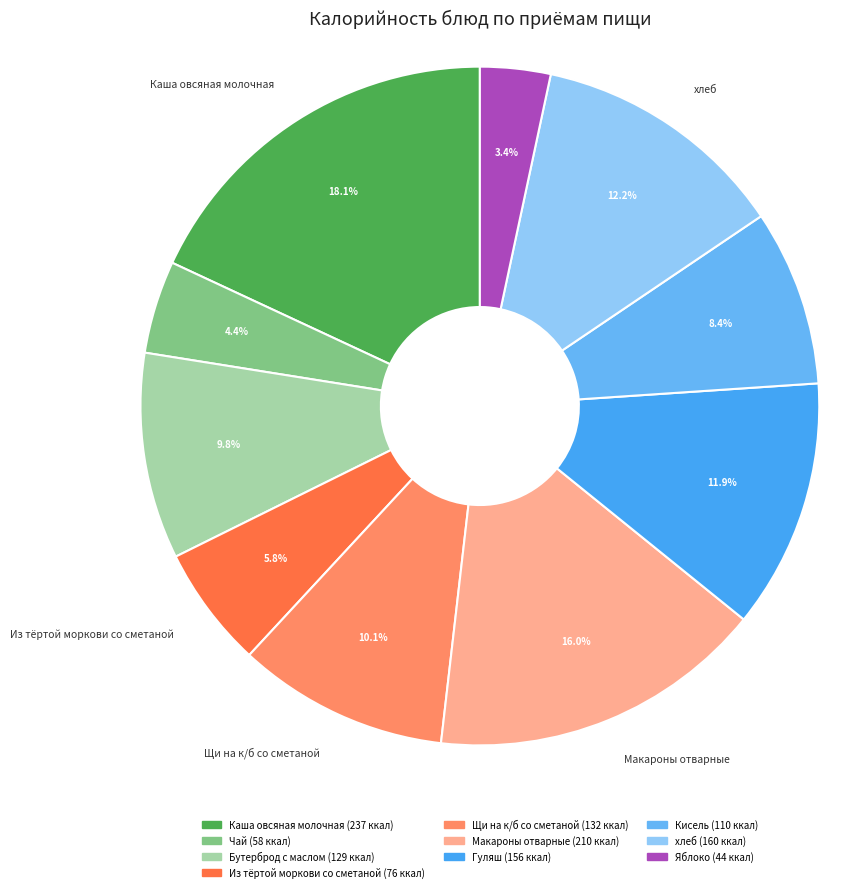

To the nearest percent, what percentage of the pie is Из тёртой моркови со сметаной?

6%